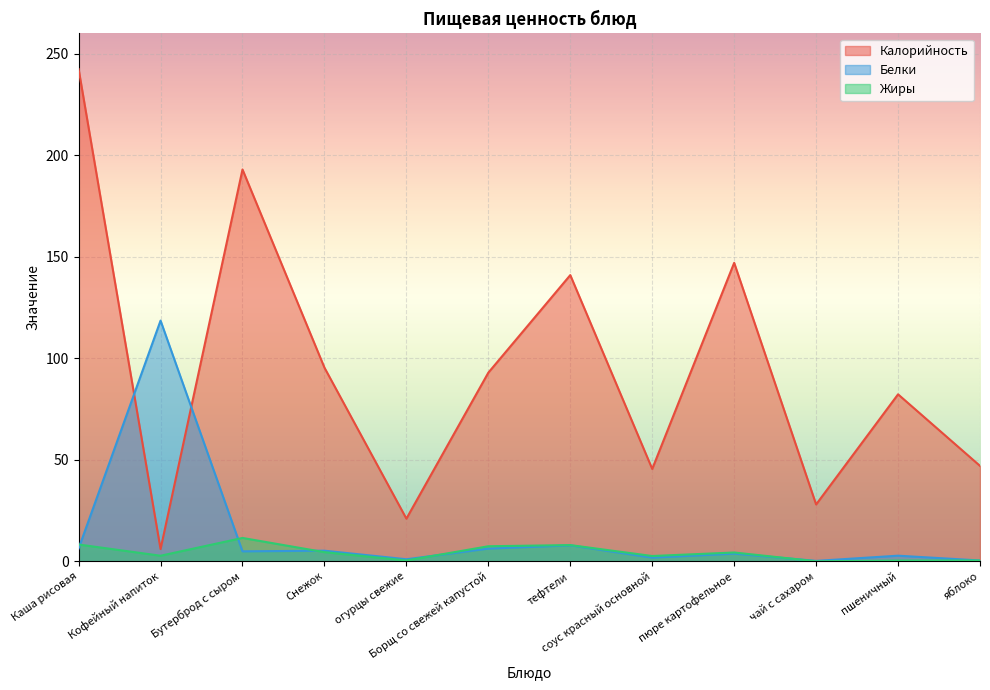

At which label does Белки reach its peak?

Кофейный напиток